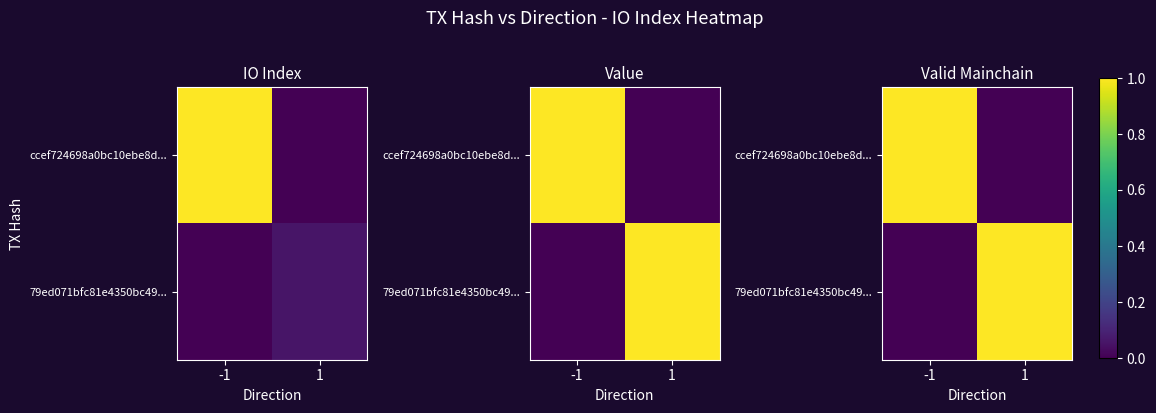

What is the difference between the maximum and minimum values in the 79ed071bfc81e4350bc49... series?

1